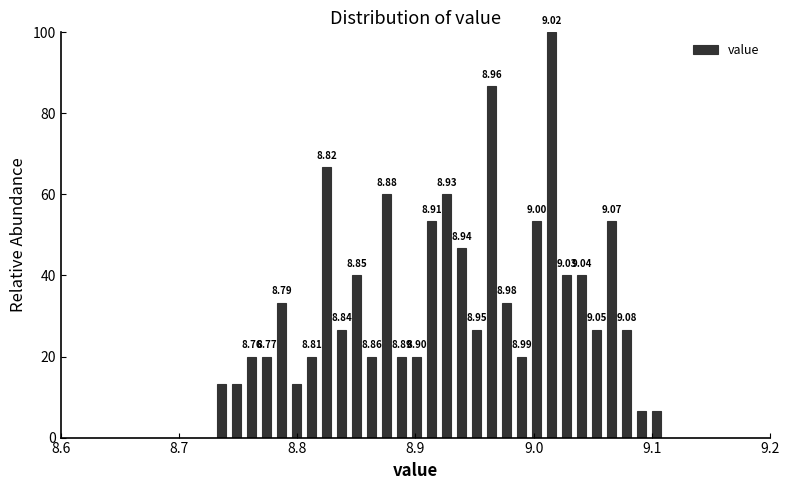

Read against the x-axis, roughly where is the centre of the tallest bar?

9.02